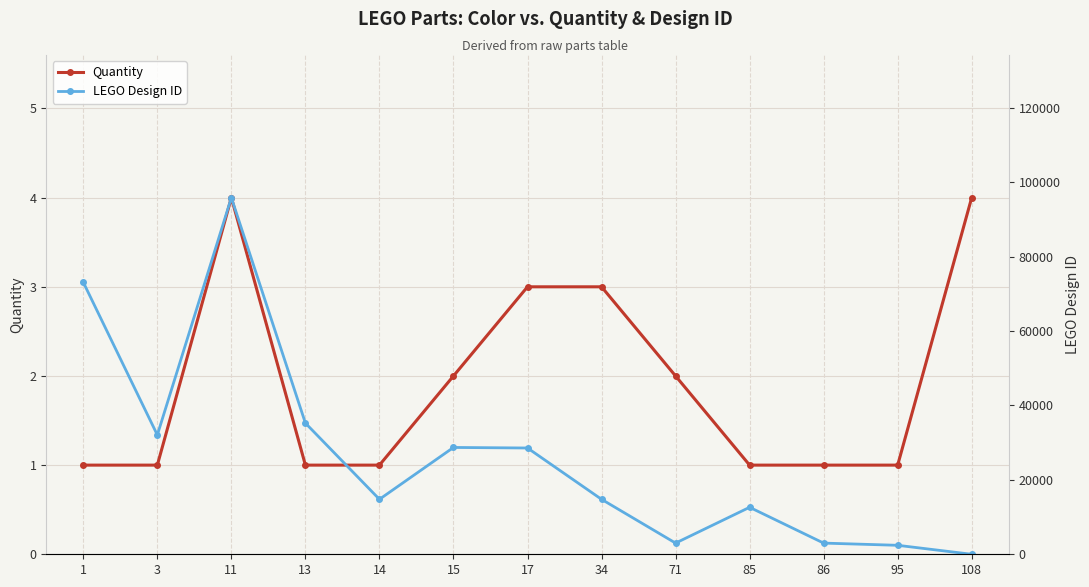

Between which two adjacent categories do LEGO Design ID and Quantity first intersect?

95 and 108